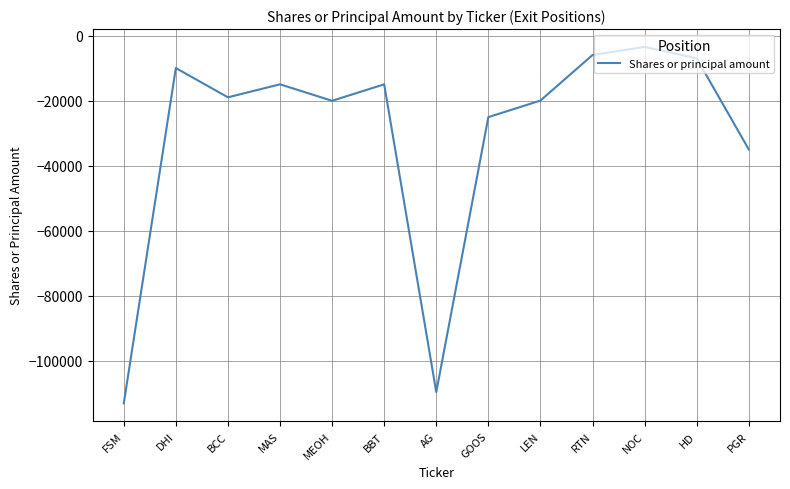

At which category does the chart reach its minimum across all series?

FSM